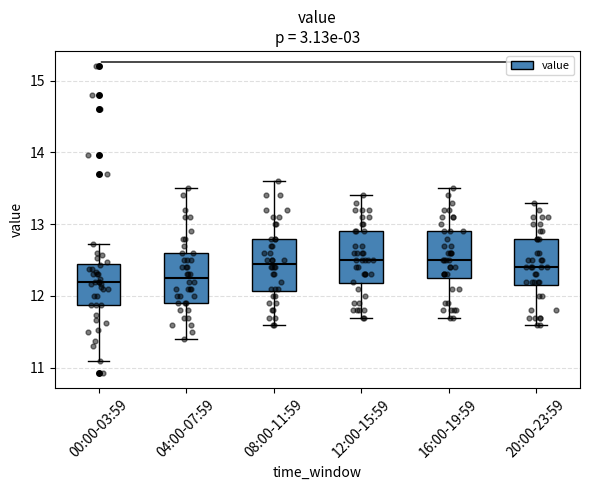

Reading left to right, transcribe this box plot: for each box, give where its median line is, the range the box spans, and where its two whiskers end, as read against the y-axis. The values are not printed on the chart, so give them approximately, as read against the axis.

00:00-03:59: median 12.2, box 11.9 to 12.4, whiskers 11.1 to 12.7
04:00-07:59: median 12.3, box 11.9 to 12.6, whiskers 11.4 to 13.5
08:00-11:59: median 12.5, box 12.1 to 12.8, whiskers 11.6 to 13.6
12:00-15:59: median 12.5, box 12.2 to 12.9, whiskers 11.7 to 13.4
16:00-19:59: median 12.5, box 12.3 to 12.9, whiskers 11.7 to 13.5
20:00-23:59: median 12.4, box 12.2 to 12.8, whiskers 11.6 to 13.3